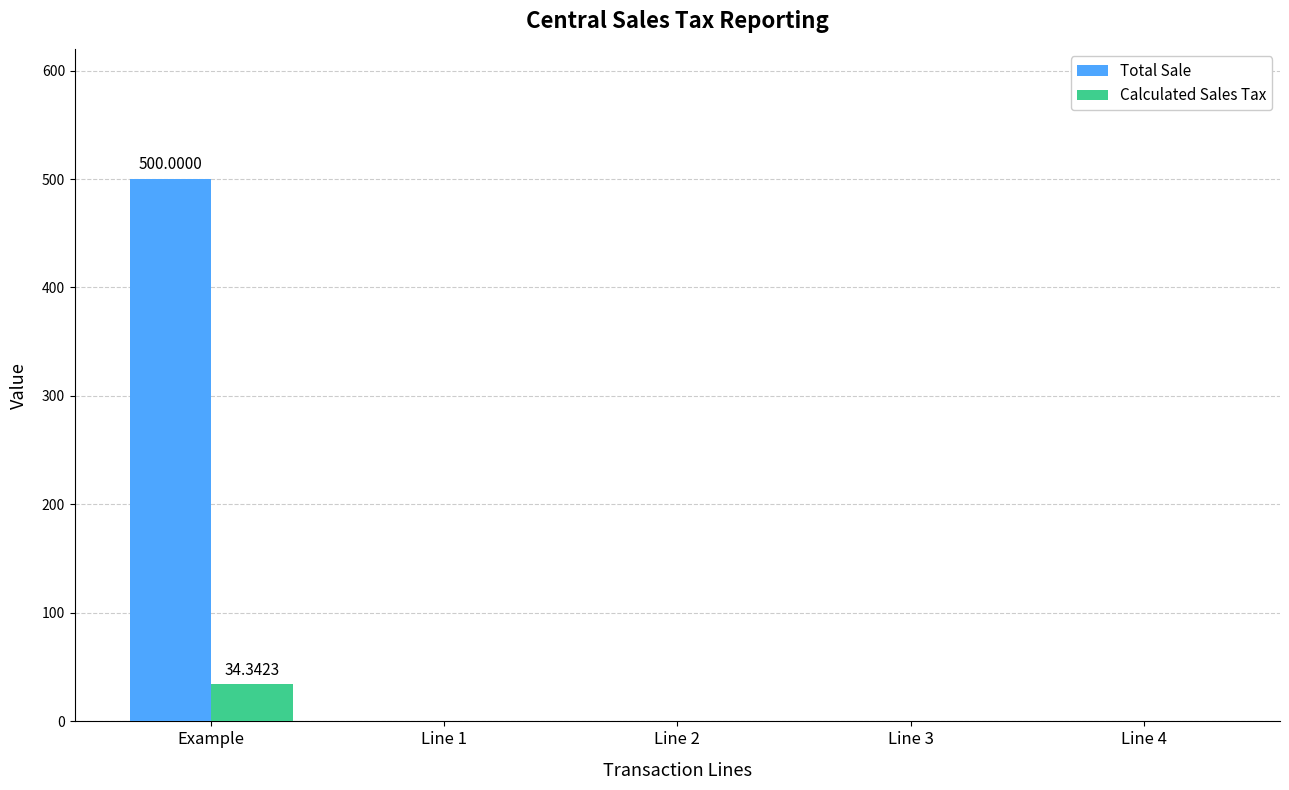

The Calculated Sales Tax series shows -23.5 at Line 1. True or false?

False